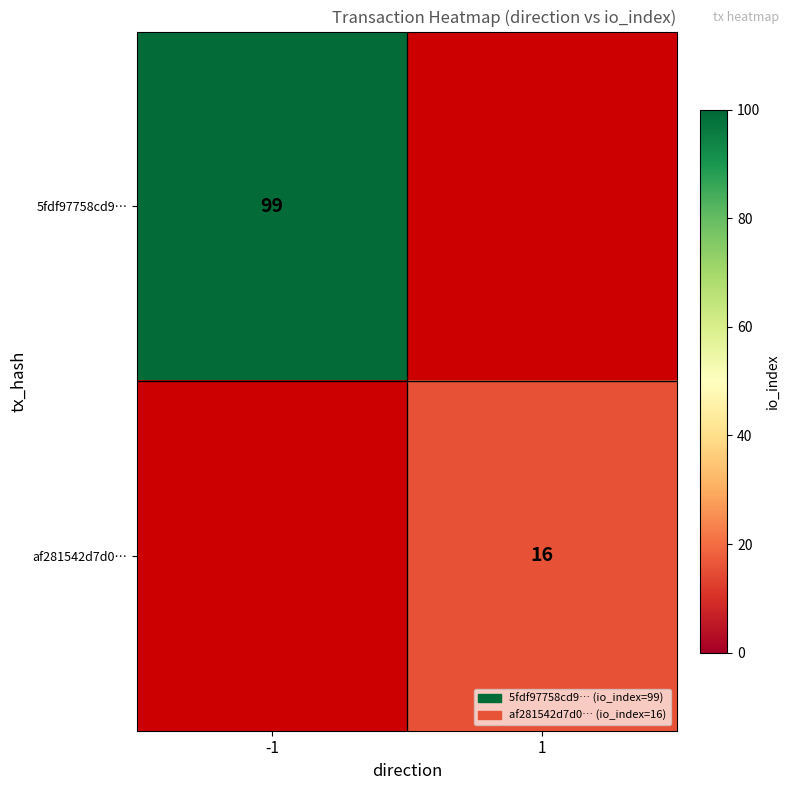

The value of 5fdf97758cd9… at -1 is 99. True or false?

True